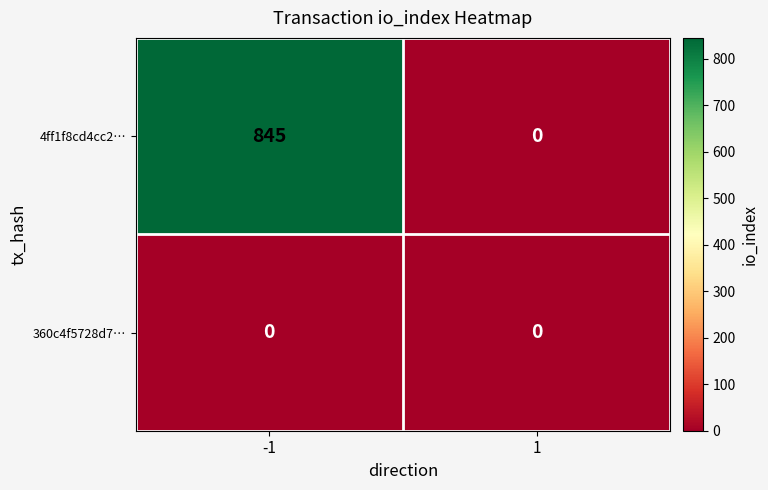

What is the difference between the highest and lowest values at -1?

845